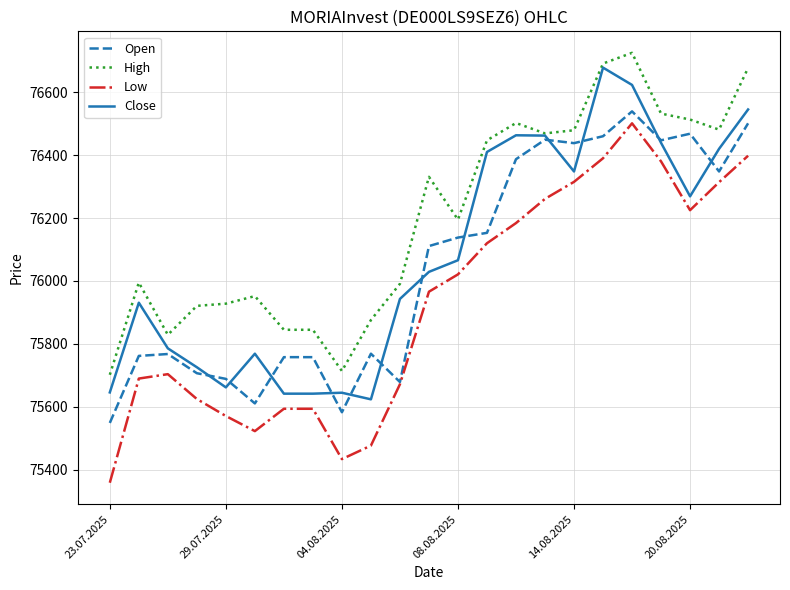

True or false: High and Low cross at least once.

False